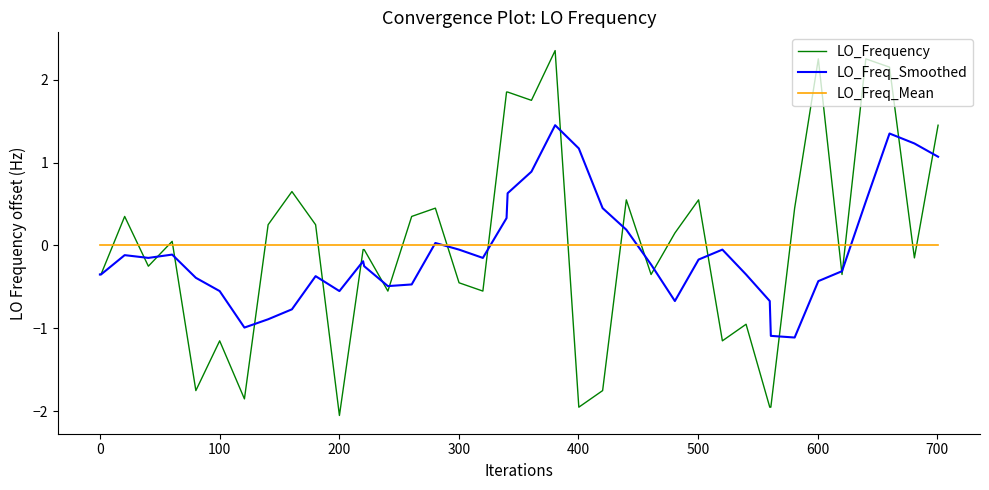

Which series has the widest spread of values?

LO_Frequency